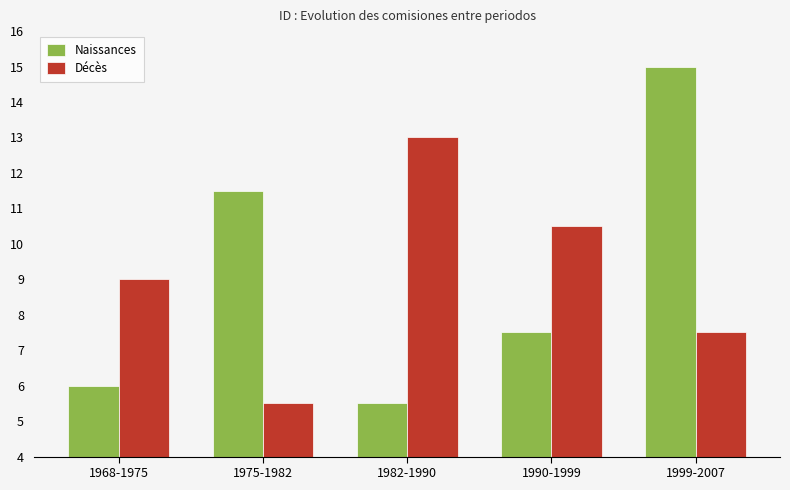

How many bars are there in each group?

2